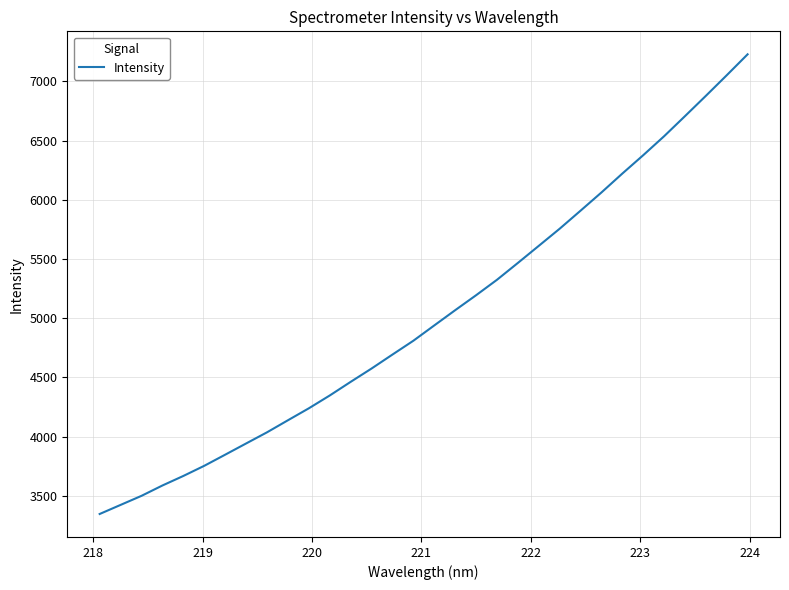

What is the difference between the maximum and minimum values?

3882.7